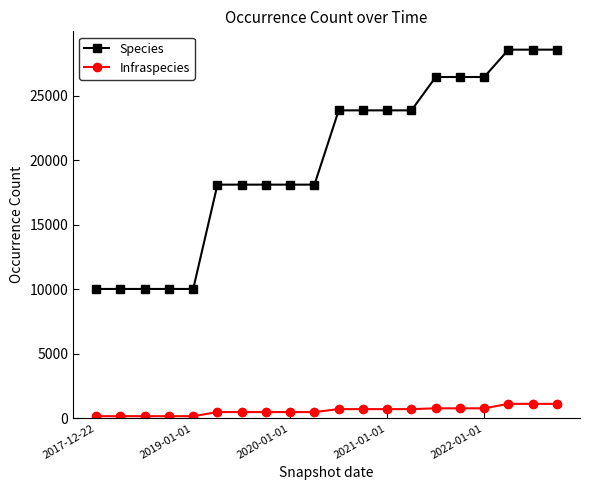

What is the sum of all Infraspecies values?

11759